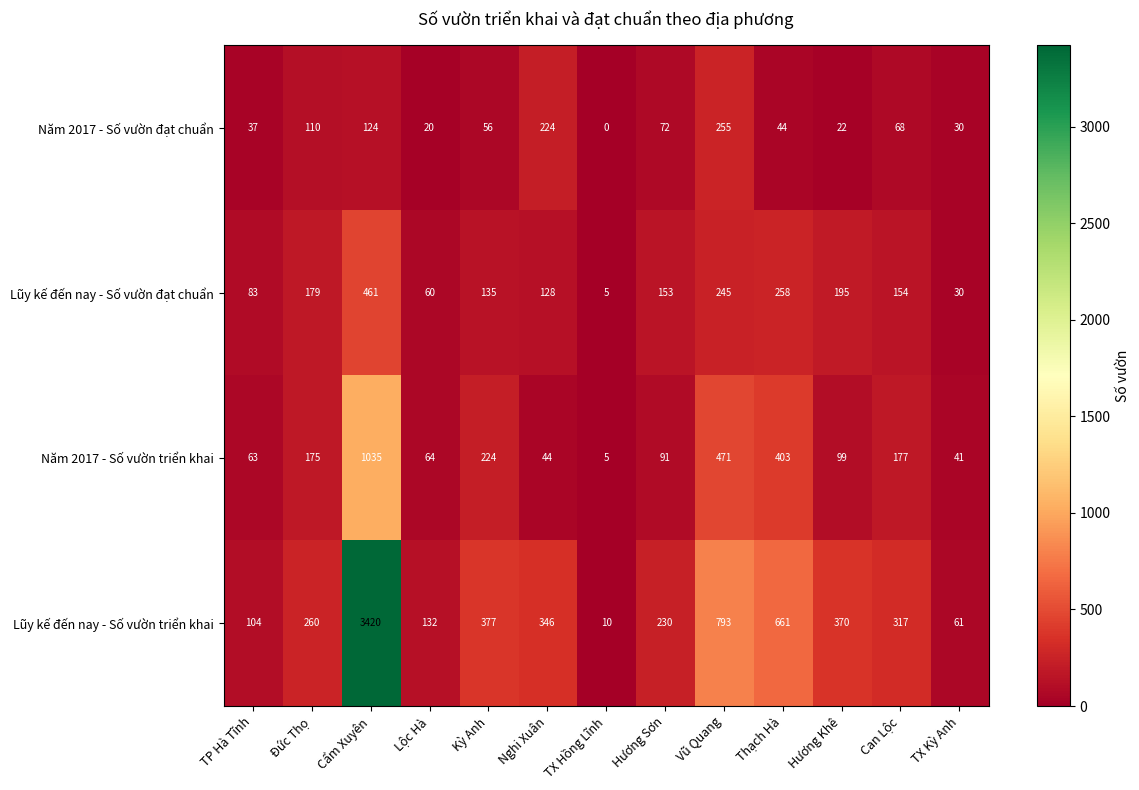

What is the total value across all series at TX Hồng Lĩnh?

20